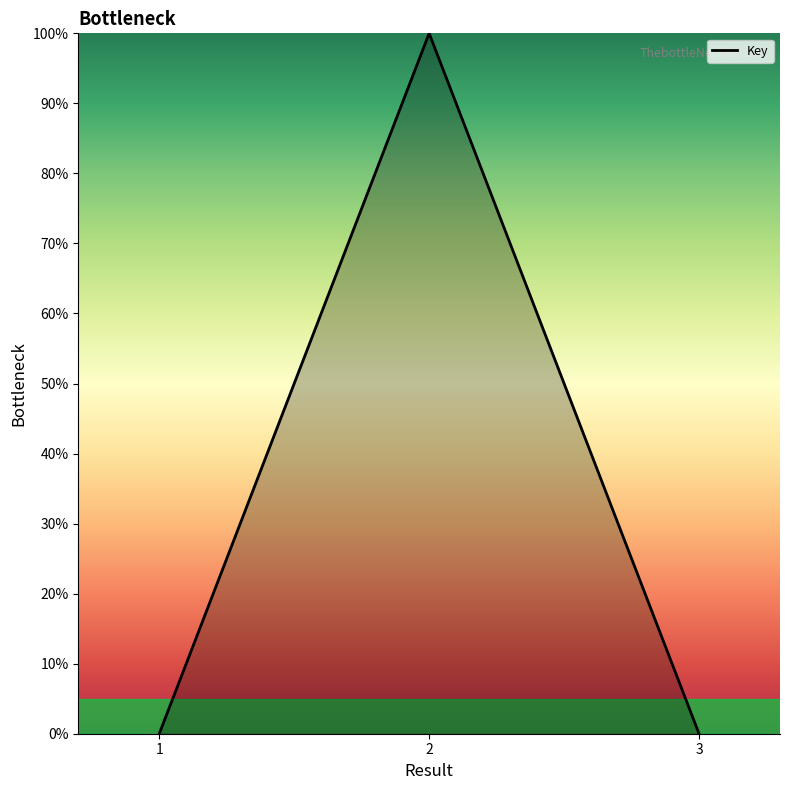

How many lines are shown in the chart?

1